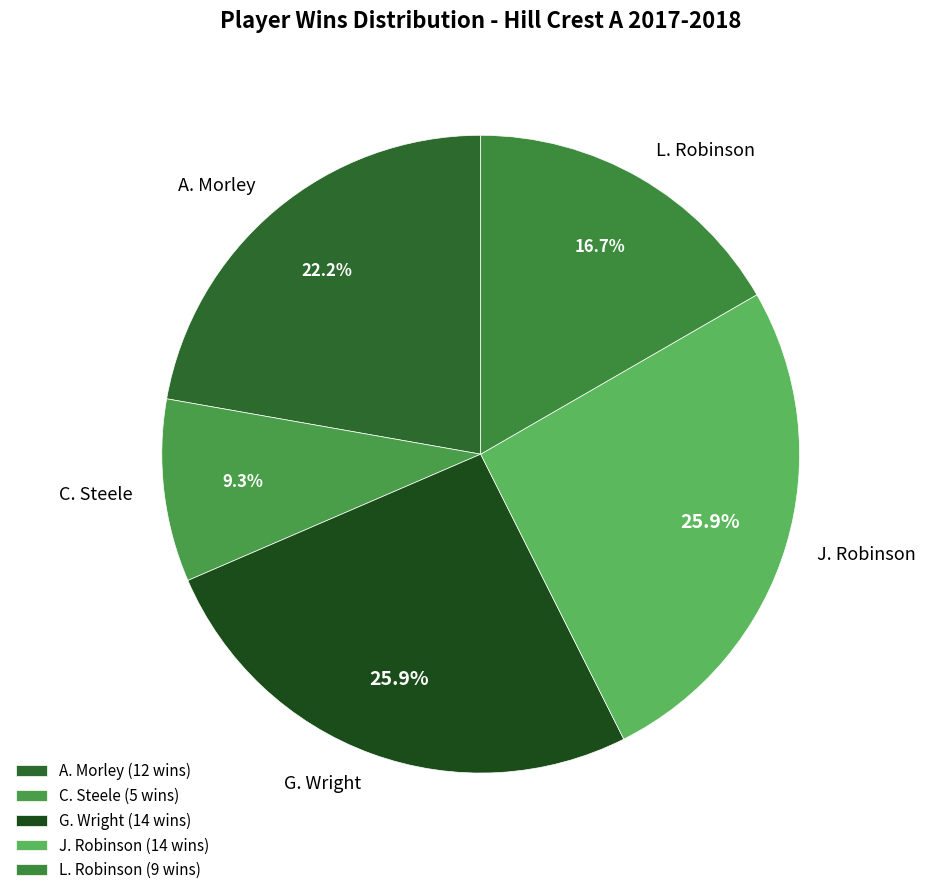

What is the total percentage of J. Robinson and A. Morley?

48.1%